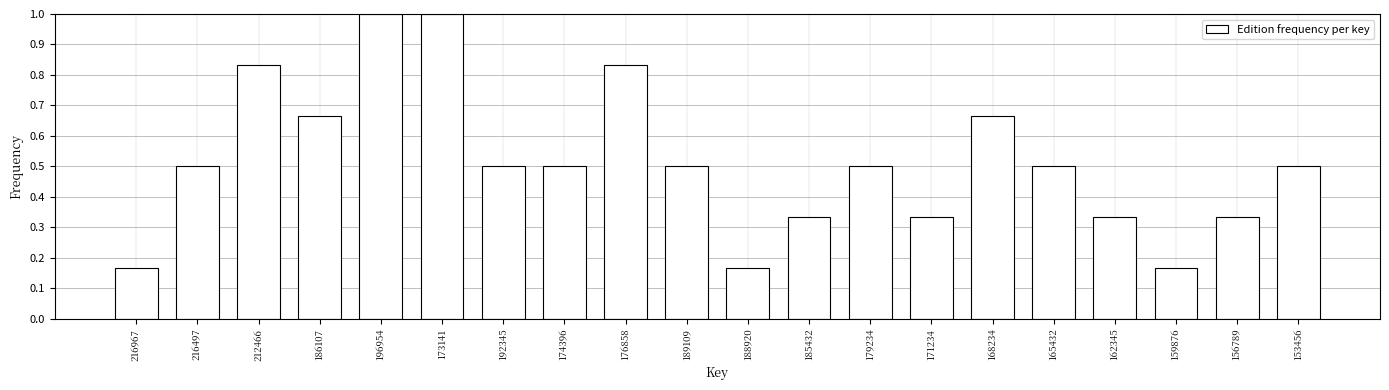

True or false: the data shows 0.3 at 186107.

False